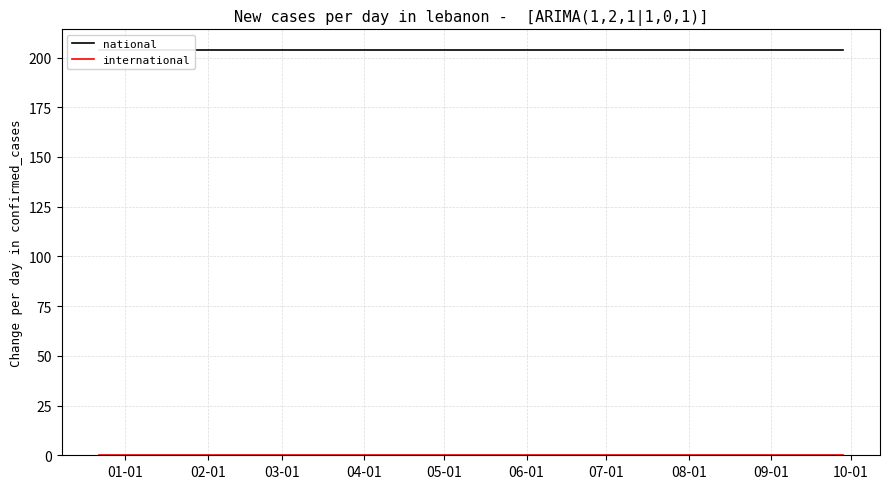

True or false: national and international cross at least once.

False